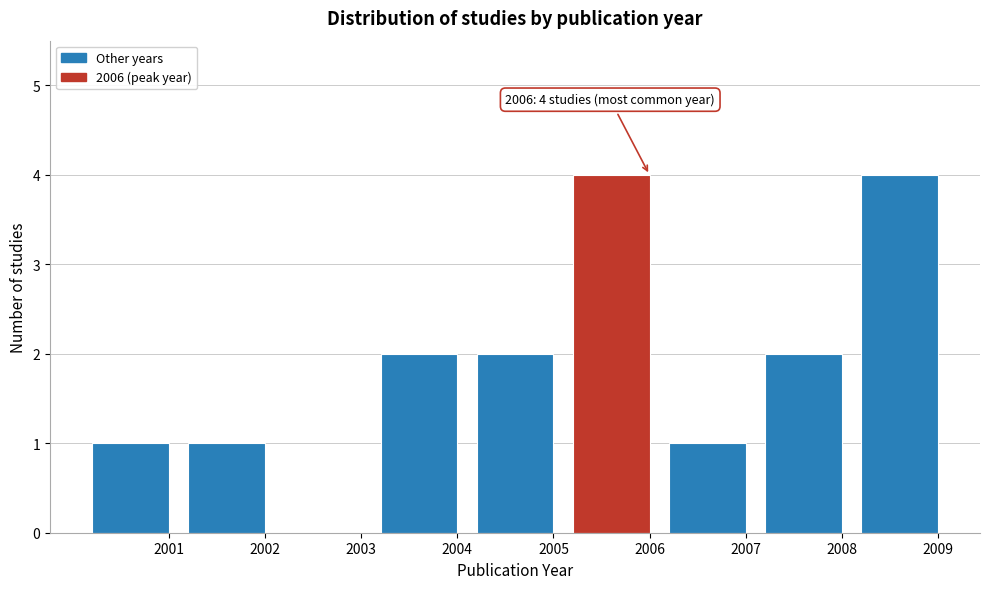

Reading left to right, extract all data points from this chart.

2001=1	2002=1	2003=0	2004=2	2005=2	2006=4	2007=1	2008=2	2009=4